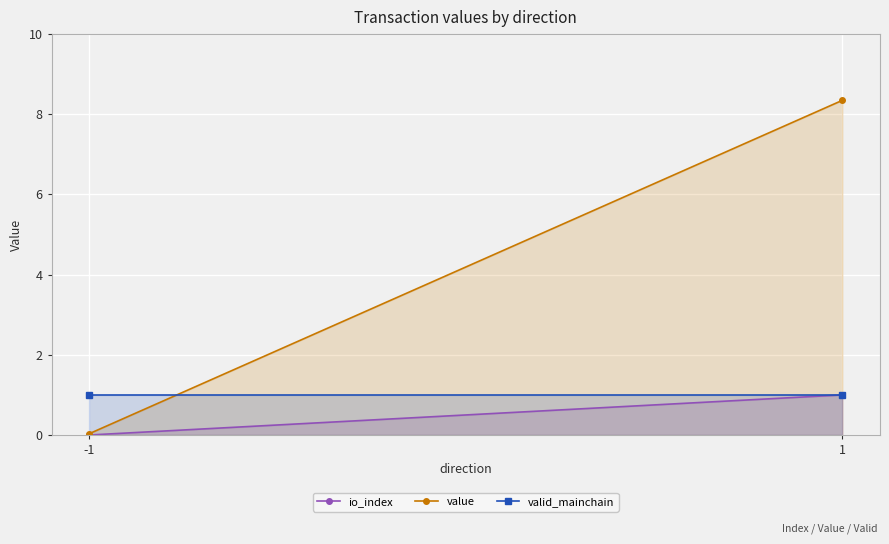

What are all the series names shown in the legend?

io_index, value, valid_mainchain